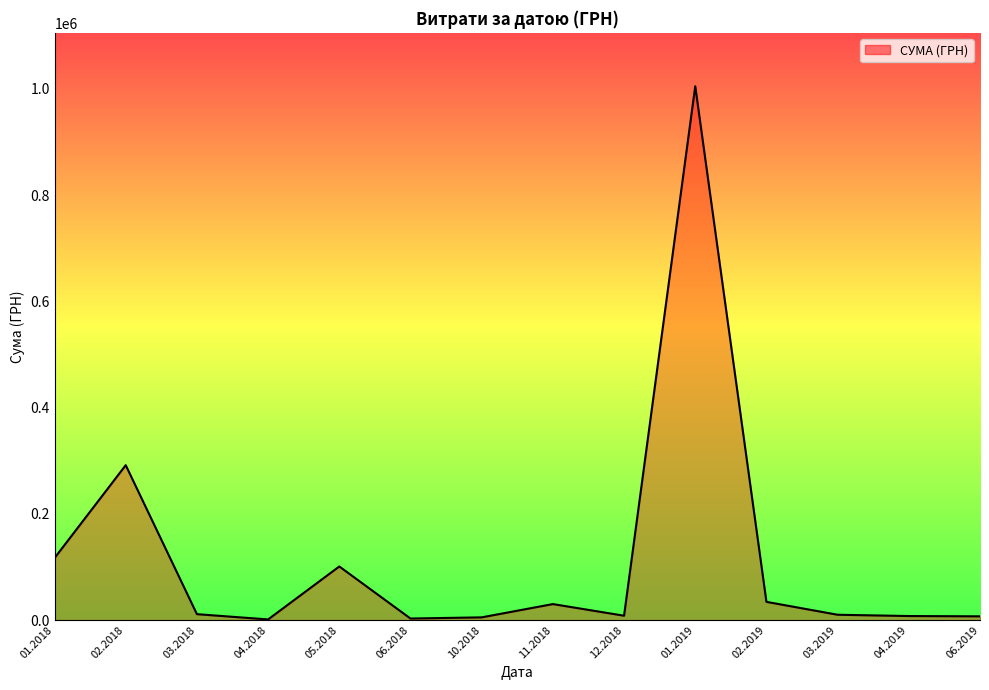

What is the change in value from 05.2018 to 02.2019?

-66616.3